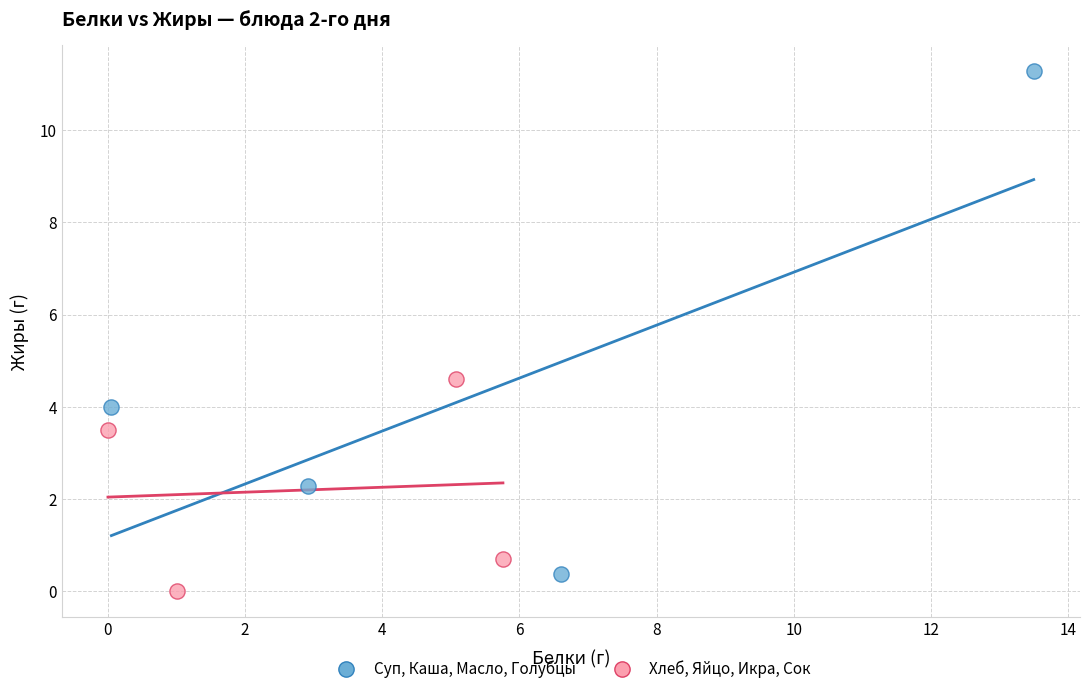

Which series has the largest Y range (max minus min)?

Суп, Каша, Масло, Голубцы